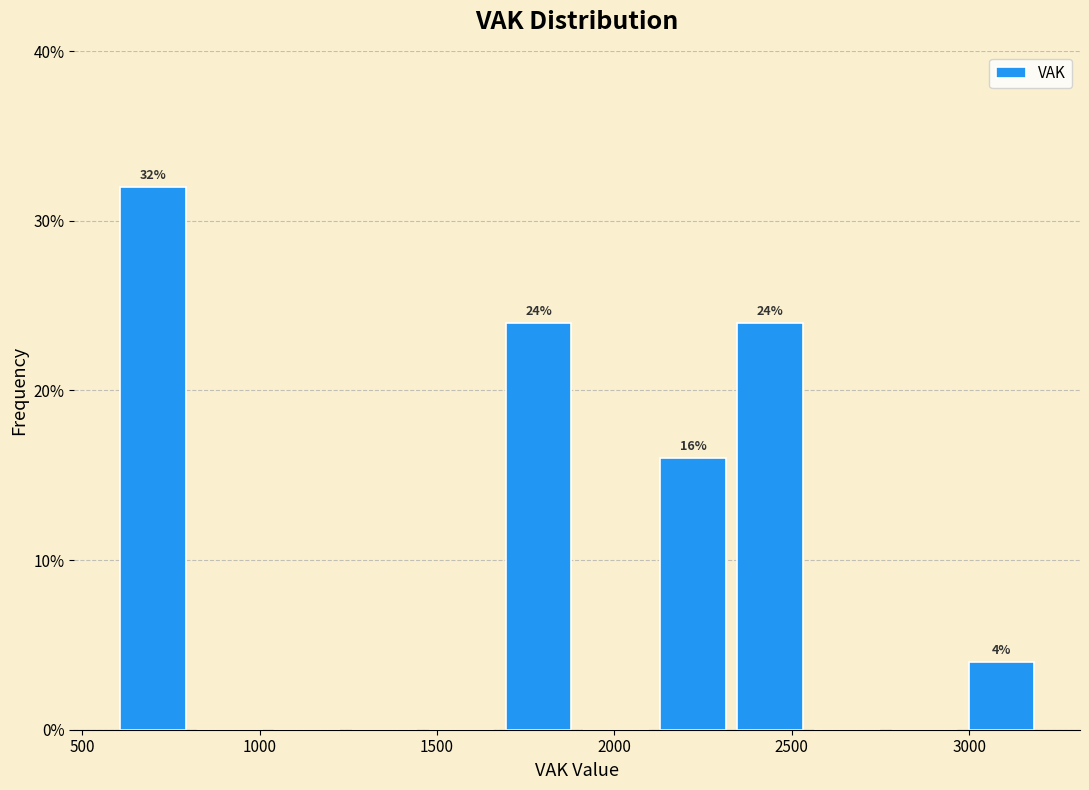

Over which range of the x-axis is the bar tallest?

600 to 800